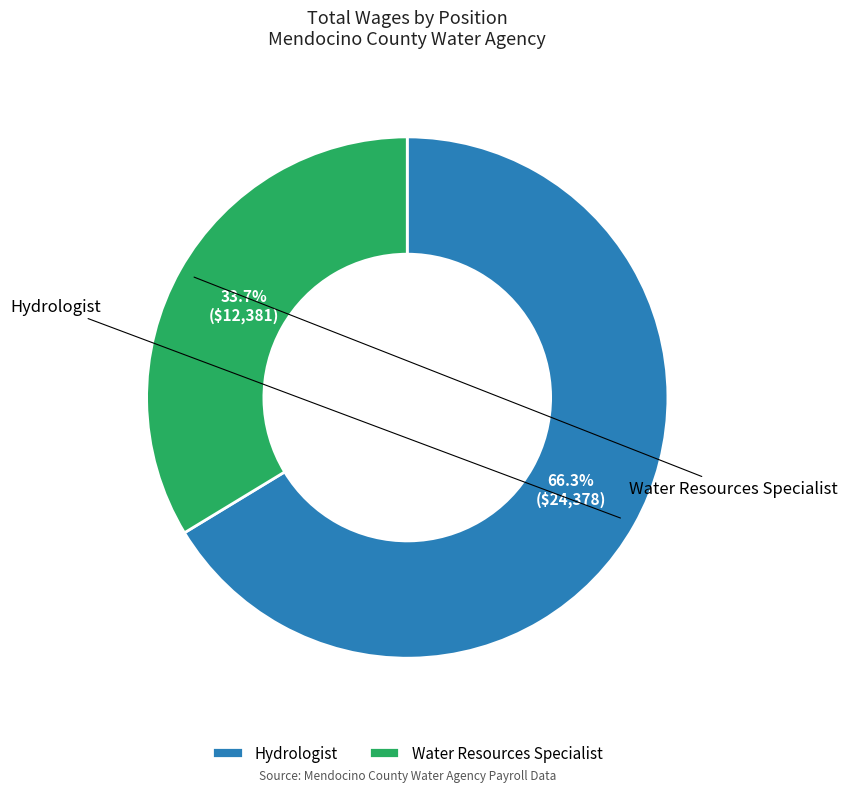

To the nearest percent, what is the difference between the largest and smallest slice percentages?

33%